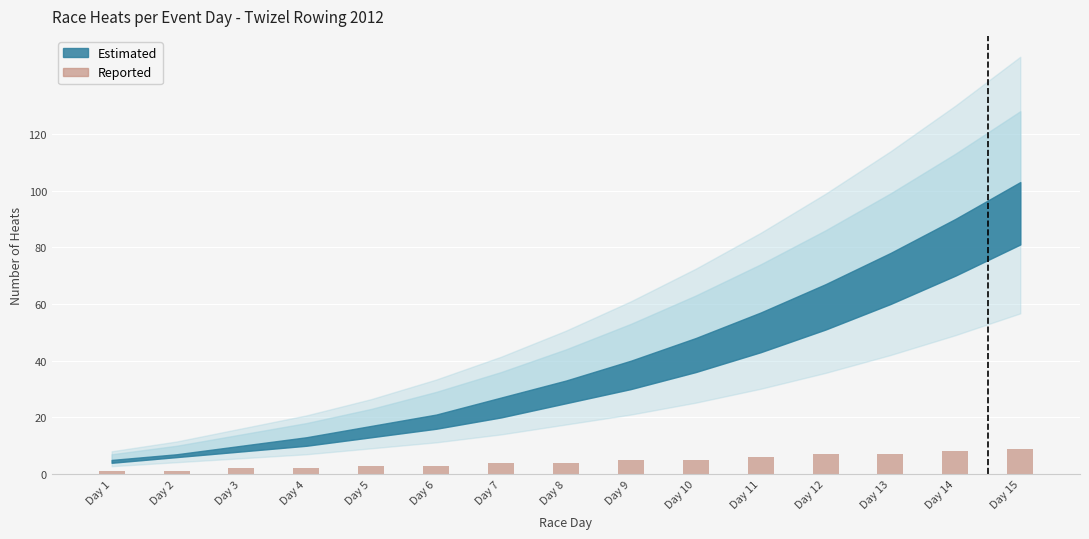

Is it true that the value at Day 9 is 5?

True